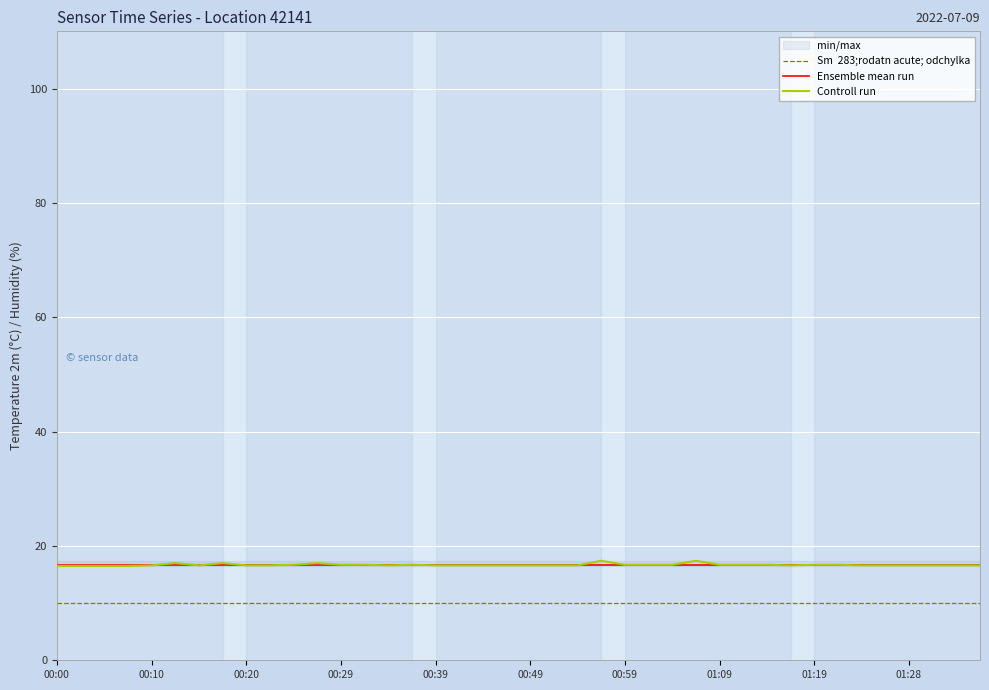

True or false: Controll run has more than 2 interior local peaks.

True